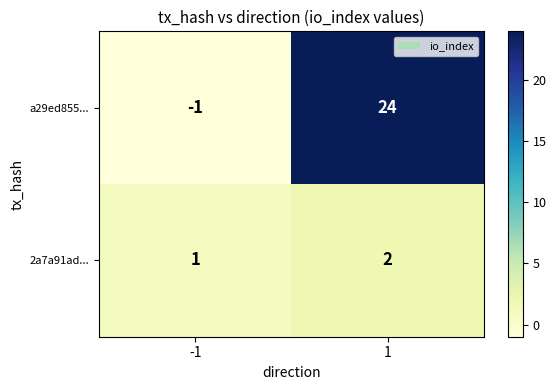

Reading left to right, extract all data points from this chart.

a29ed855...: -1	24
2a7a91ad...: 1	2